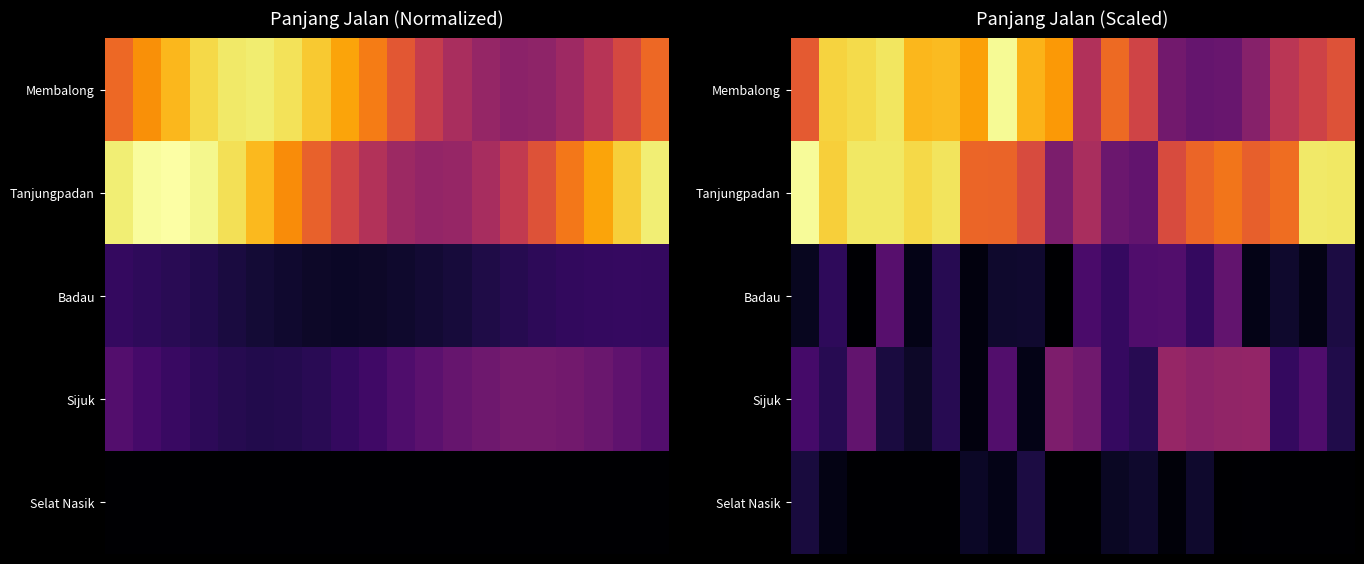

What is the maximum value shown in the chart?

1.0